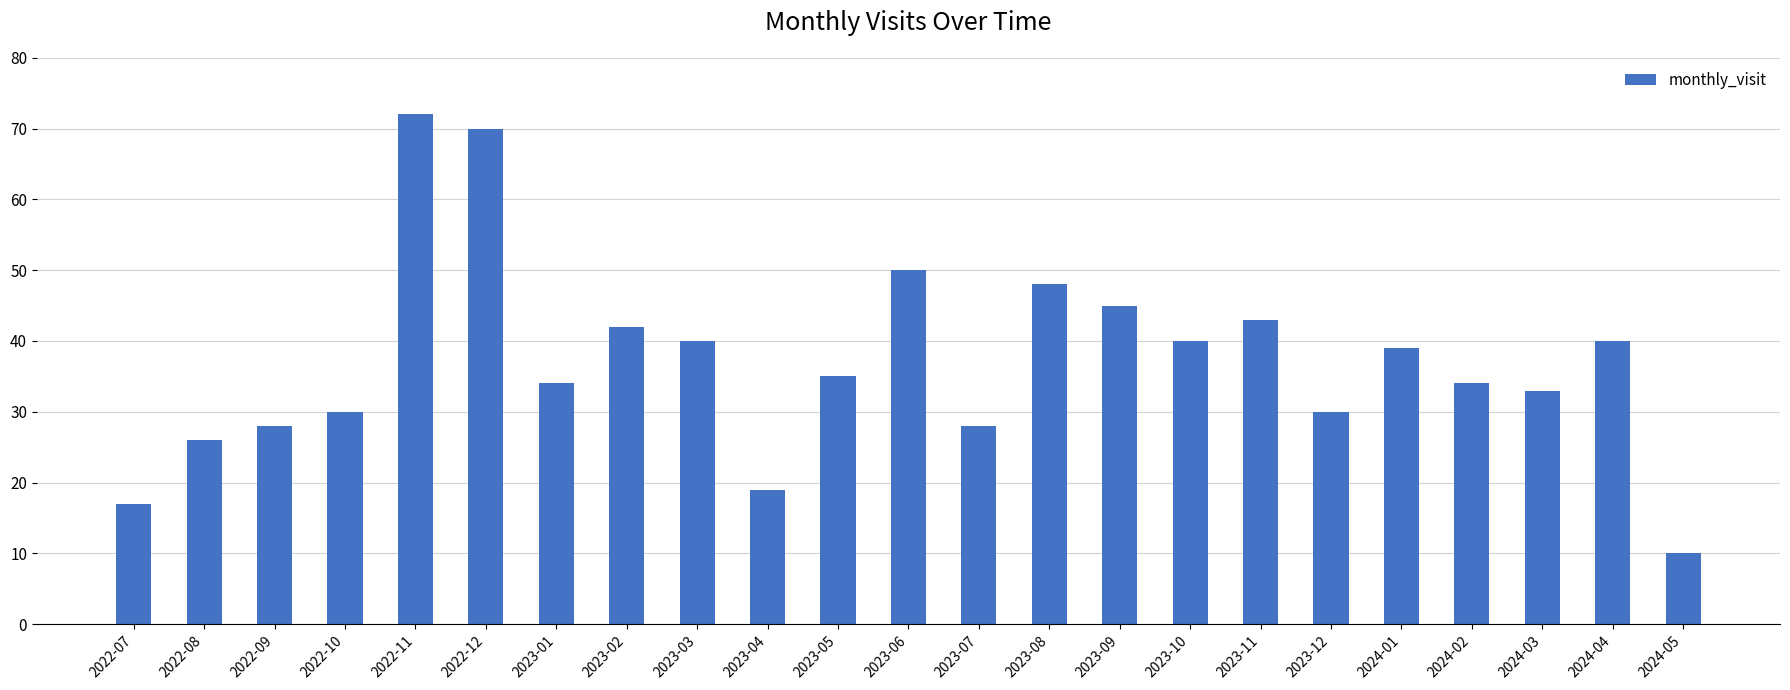

Reading left to right, extract all data points from this chart.

17	26	28	30	72	70	34	42	40	19	35	50	28	48	45	40	43	30	39	34	33	40	10